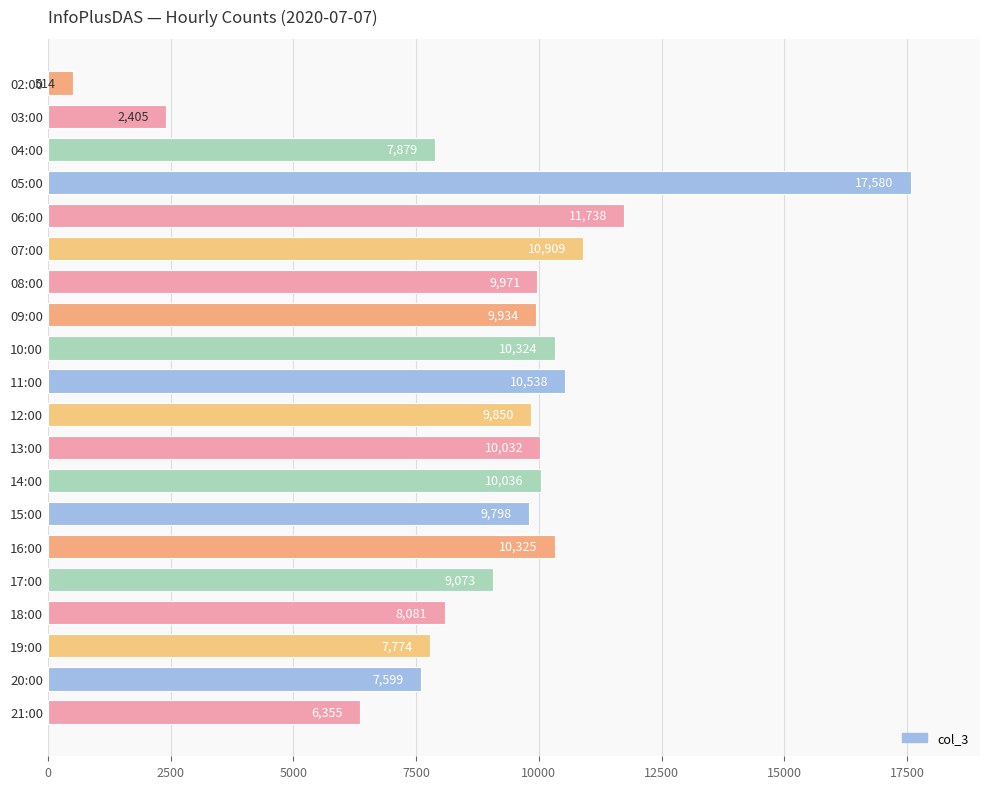

Which has a higher value, 04:00 or 08:00?

08:00